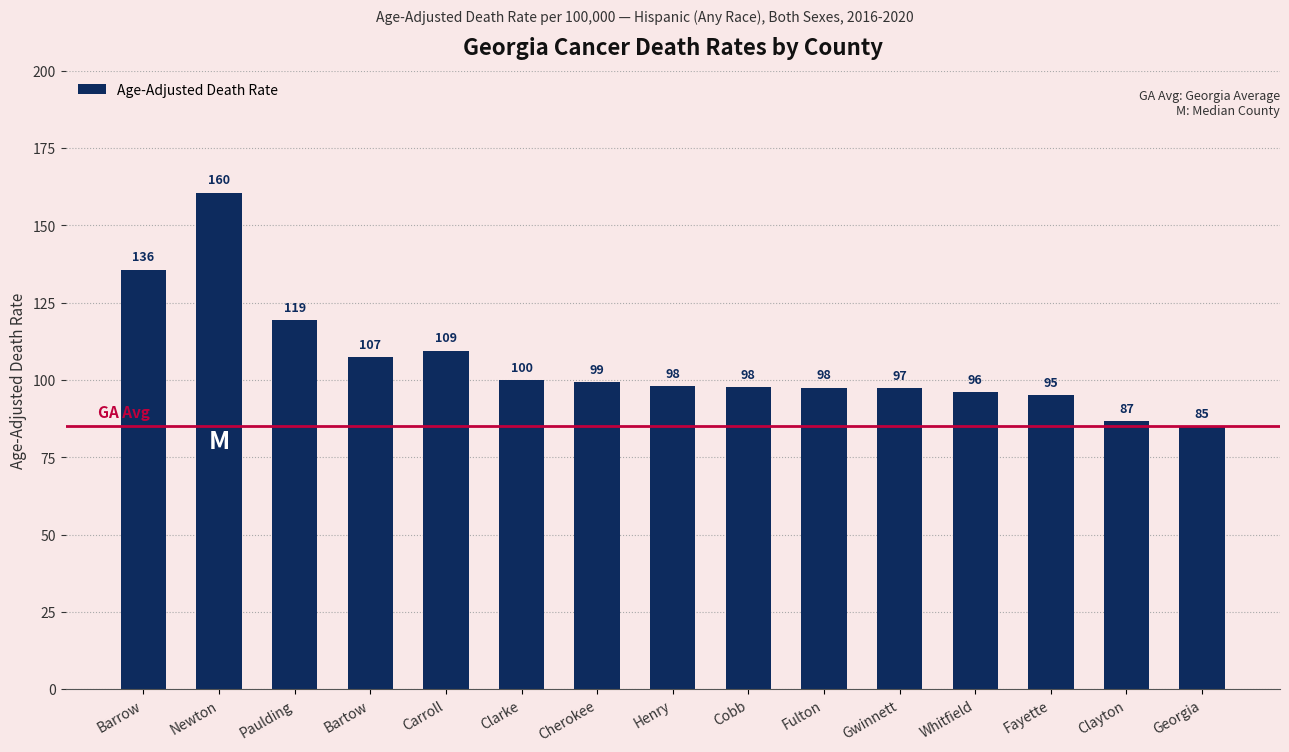

What is the value of the 7th bar from the left?

99.2